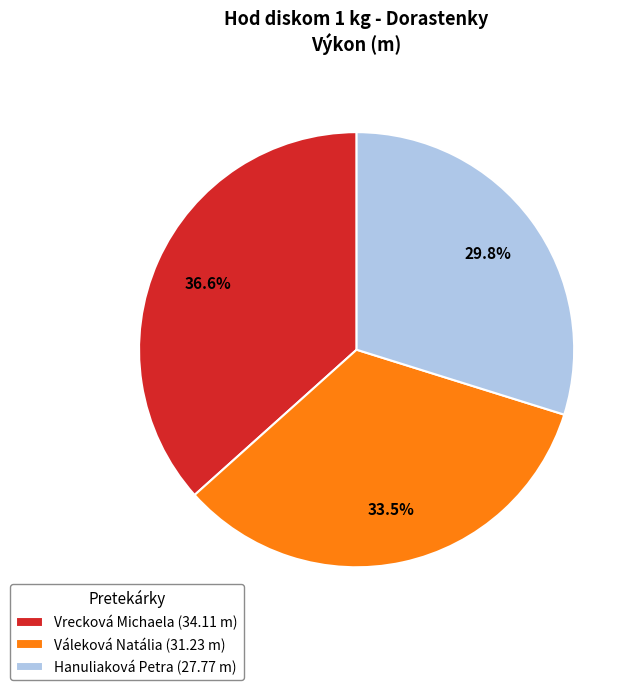

To the nearest percent, what portion does Hanuliaková Petra represent?

30%